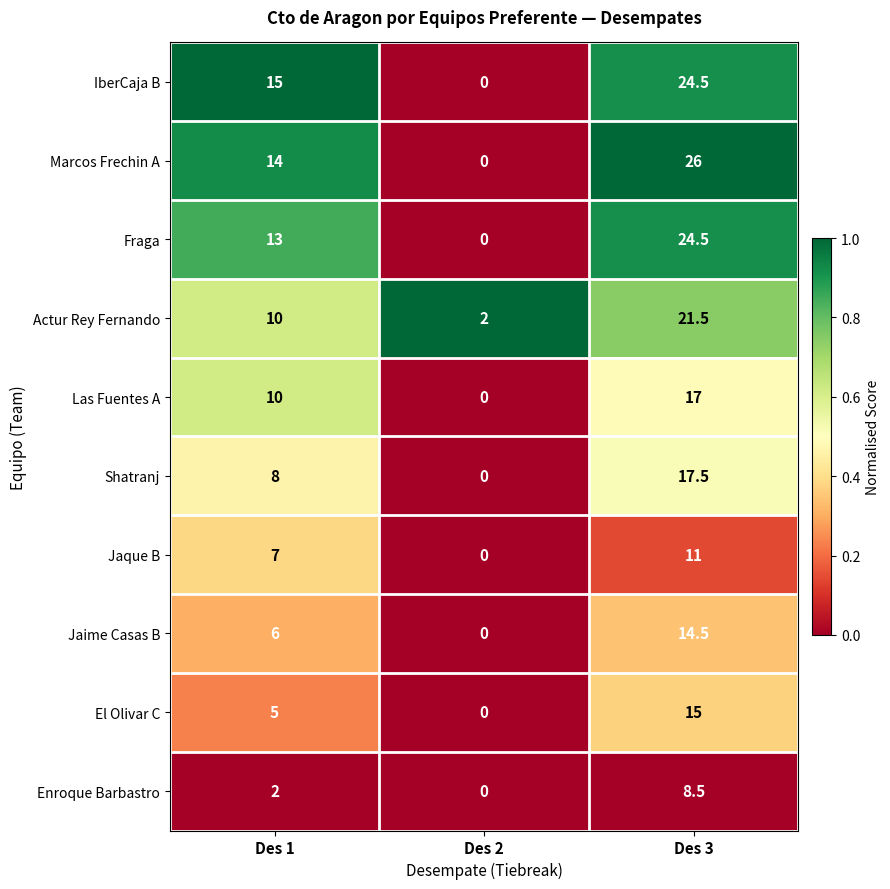

The Jaime Casas B series shows 6.0 at Des 1. True or false?

True